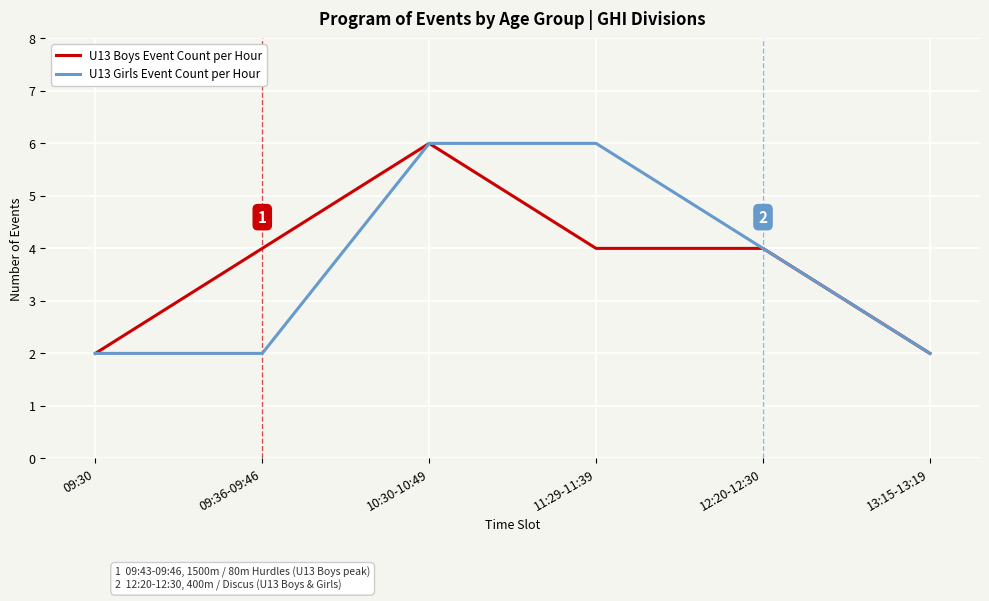

Where is the first local maximum for U13 Boys Event Count per Hour?

10:30-10:49